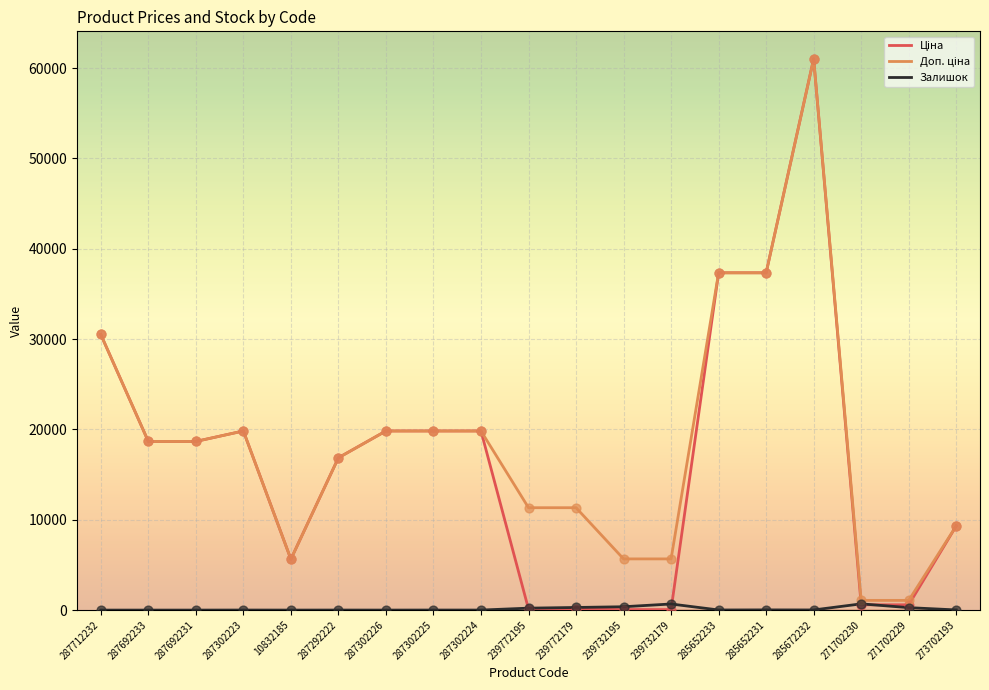

Is it true that Залишок equals 17.0 at 273702193?

True